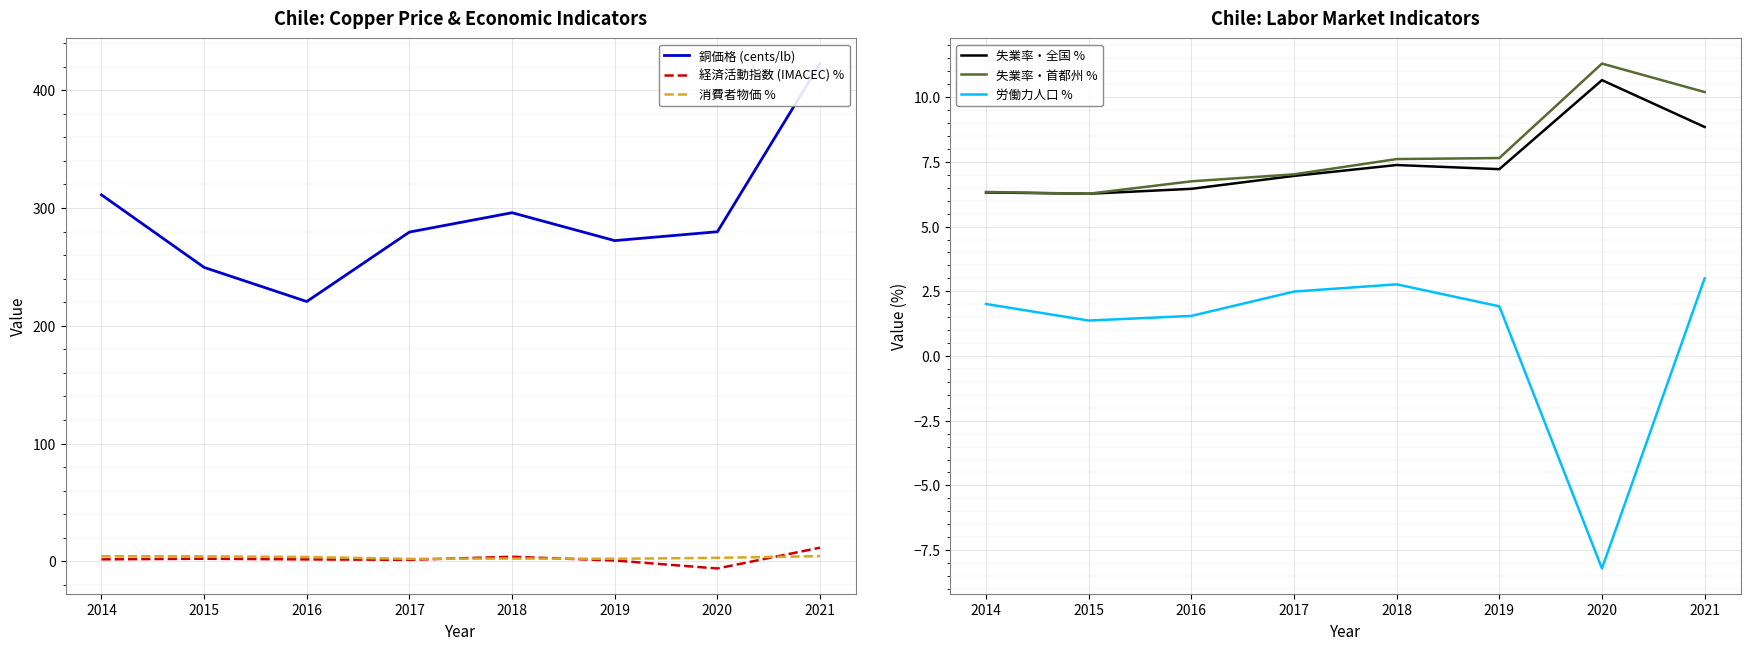

Rank the categories by 消費者物価 % value from highest to lowest.

2021, 2014, 2015, 2016, 2020, 2018, 2019, 2017